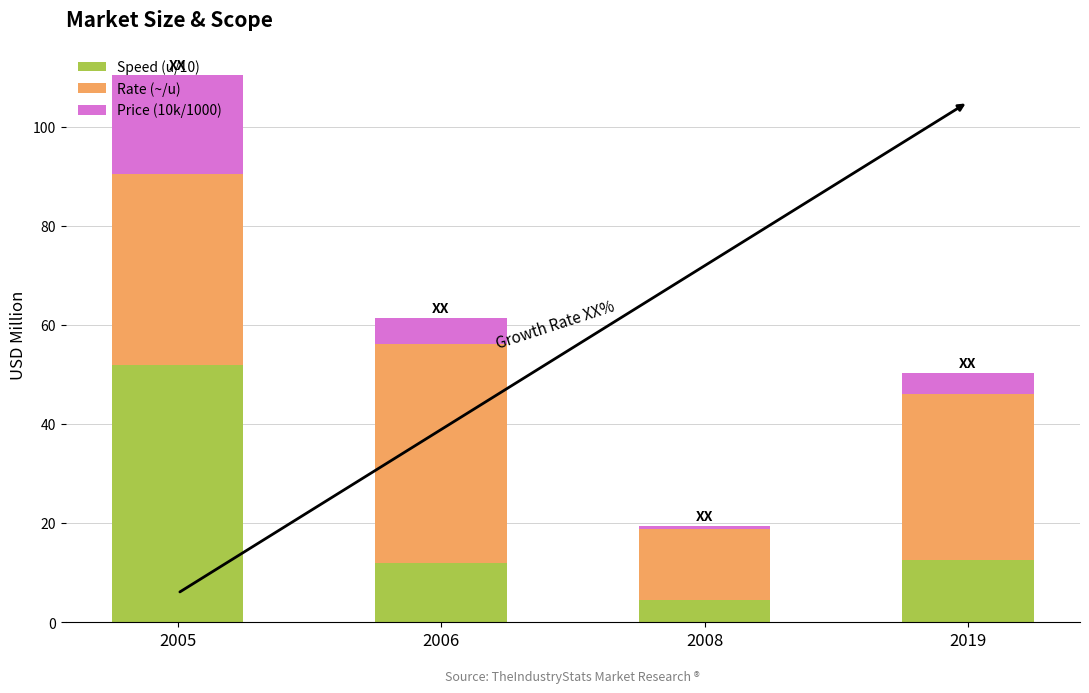

Is it true that Speed (u/10) equals 4.5 at 2008?

True